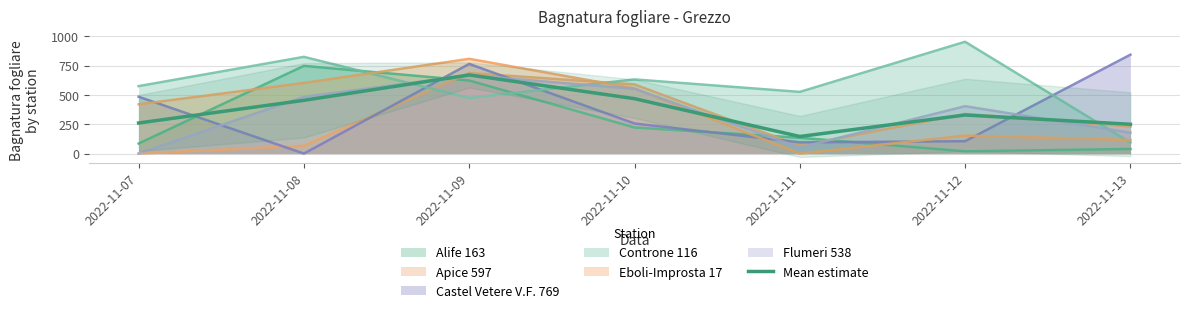

Does the chart display data point markers on the line(s)?

No